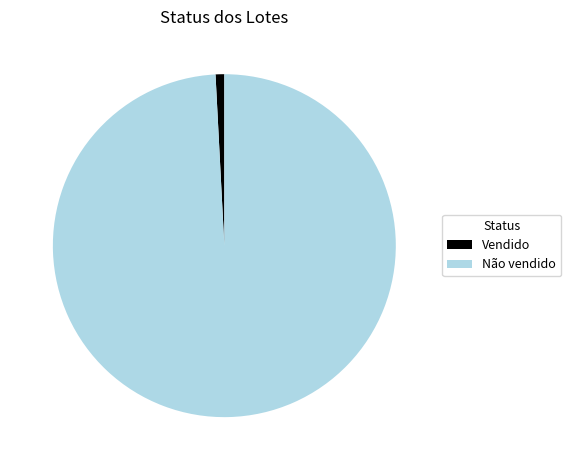

Is the sum of Não vendido and Vendido greater than half?

Yes